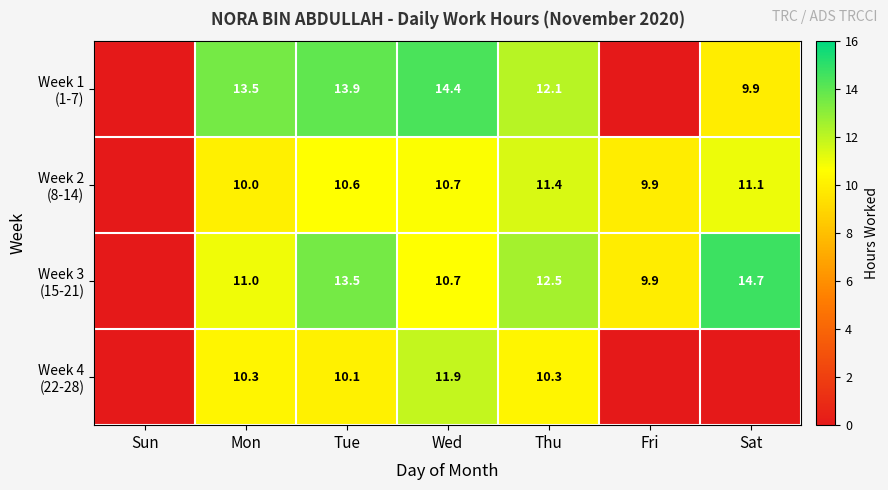

What is the difference between the highest and lowest values at Tue?

3.8